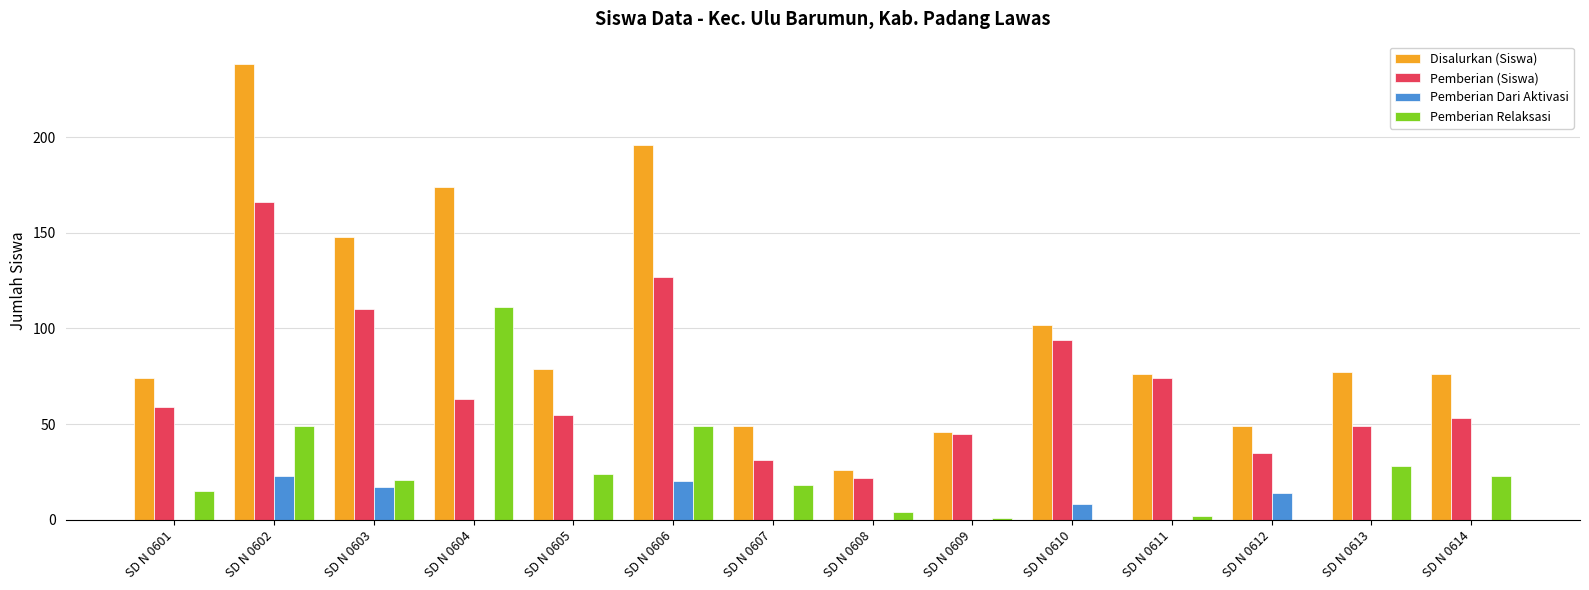

The Pemberian Dari Aktivasi series shows 0 at SD N 0609. True or false?

True